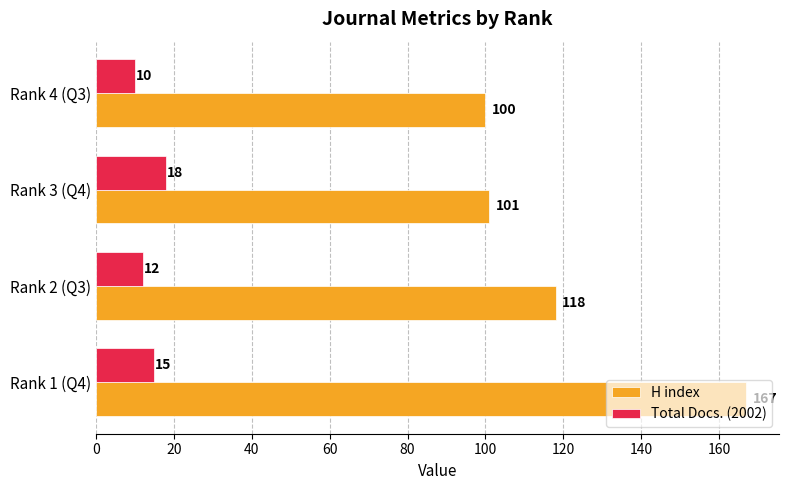

What is the sum of the Total Docs. (2002) values at Rank 2 (Q3) and Rank 1 (Q4)?

27